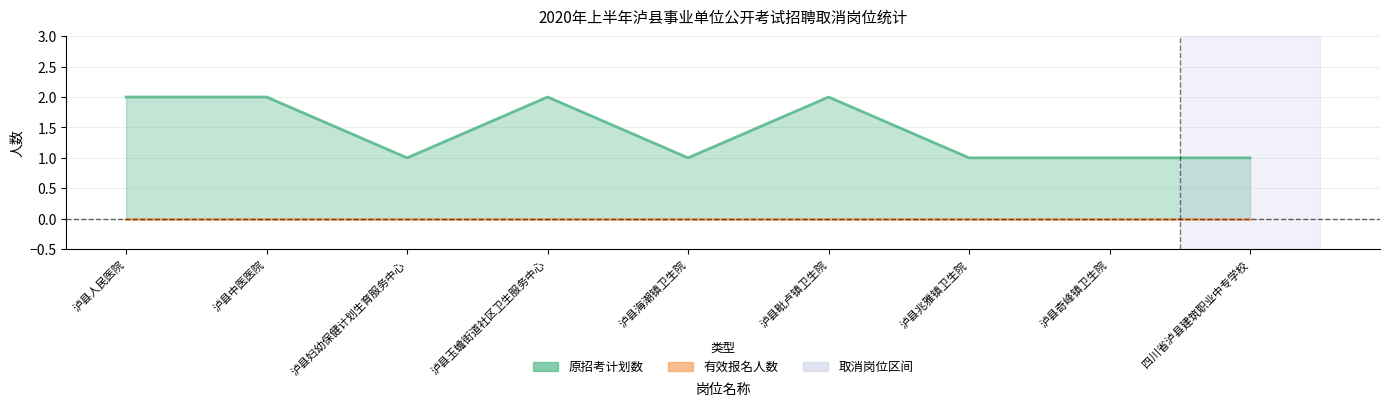

What is the change in value from 泸县人民医院 to 泸县海潮镇卫生院?

-1